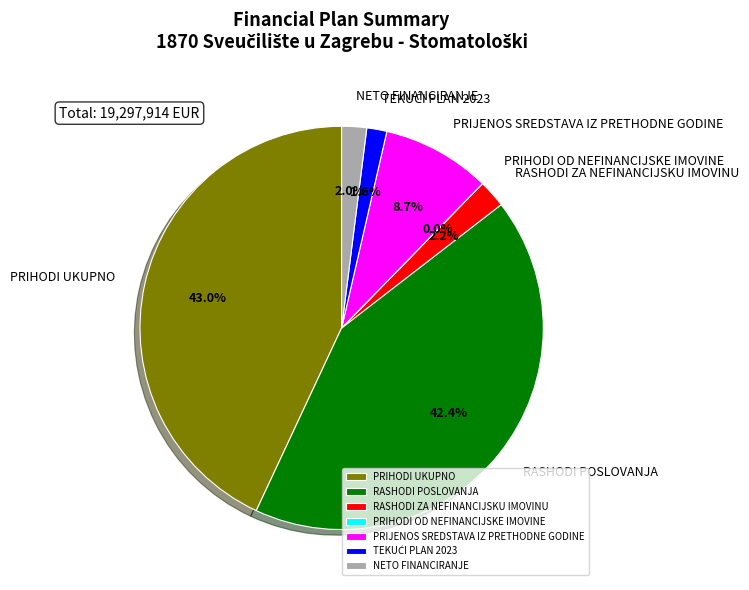

What percentage is NOT represented by PRIHODI UKUPNO?

57.0%